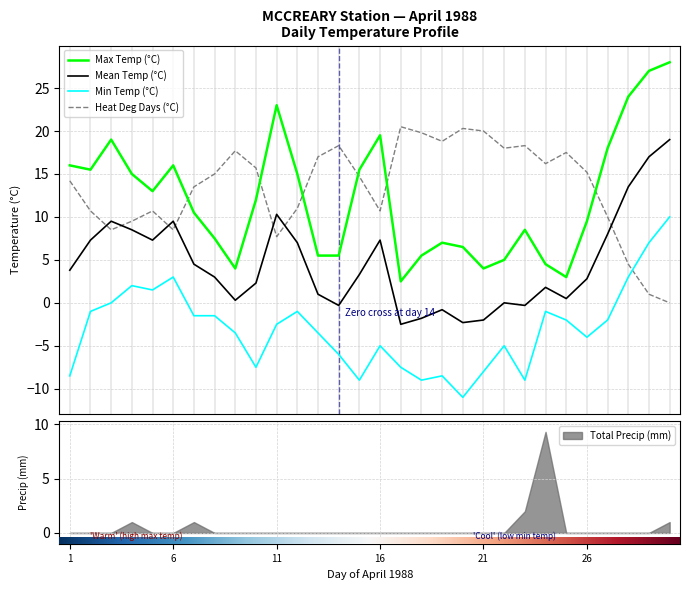

What are all the series names shown in the legend?

Max Temp (°C), Min Temp (°C), Mean Temp (°C), Heat Deg Days (°C)